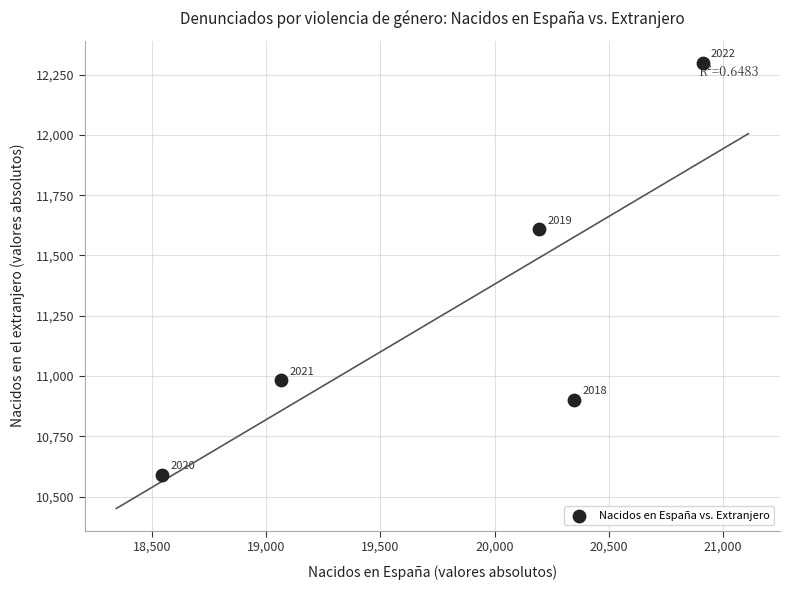

What Y value in the scatter plot is closest to 11444?

11609